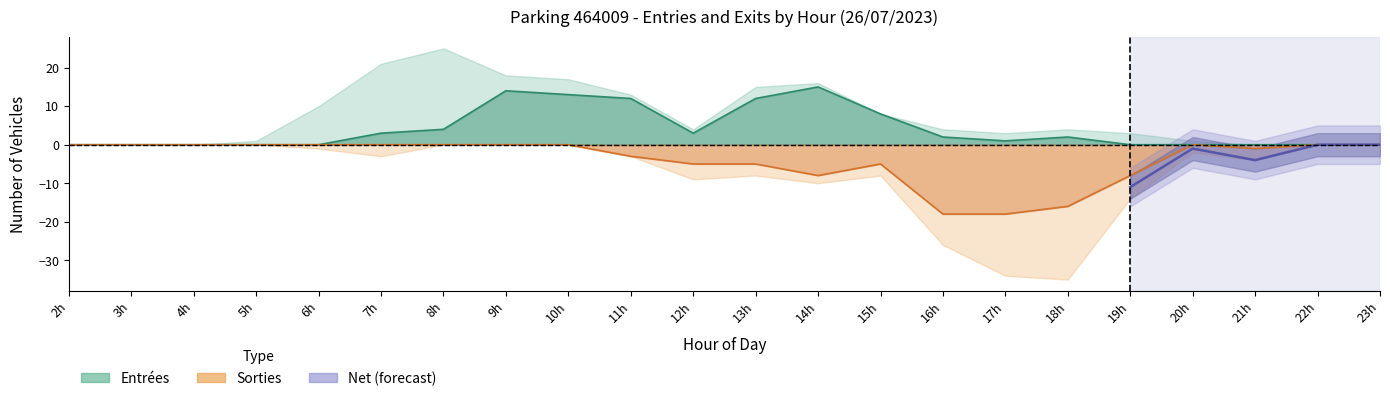

Does the chart have visible grid lines?

No